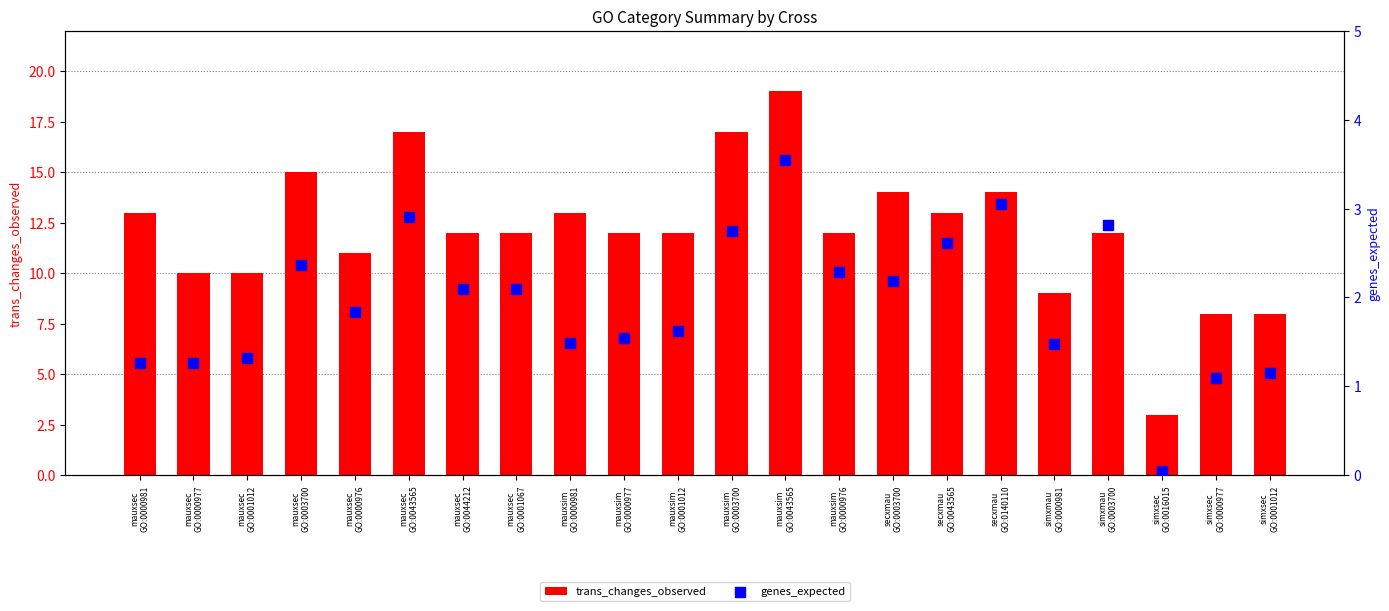

Is the value of genes_expected at mauxsec
GO:0000981 greater than the value of trans_changes_observed at simxsec
GO:0001012?

No